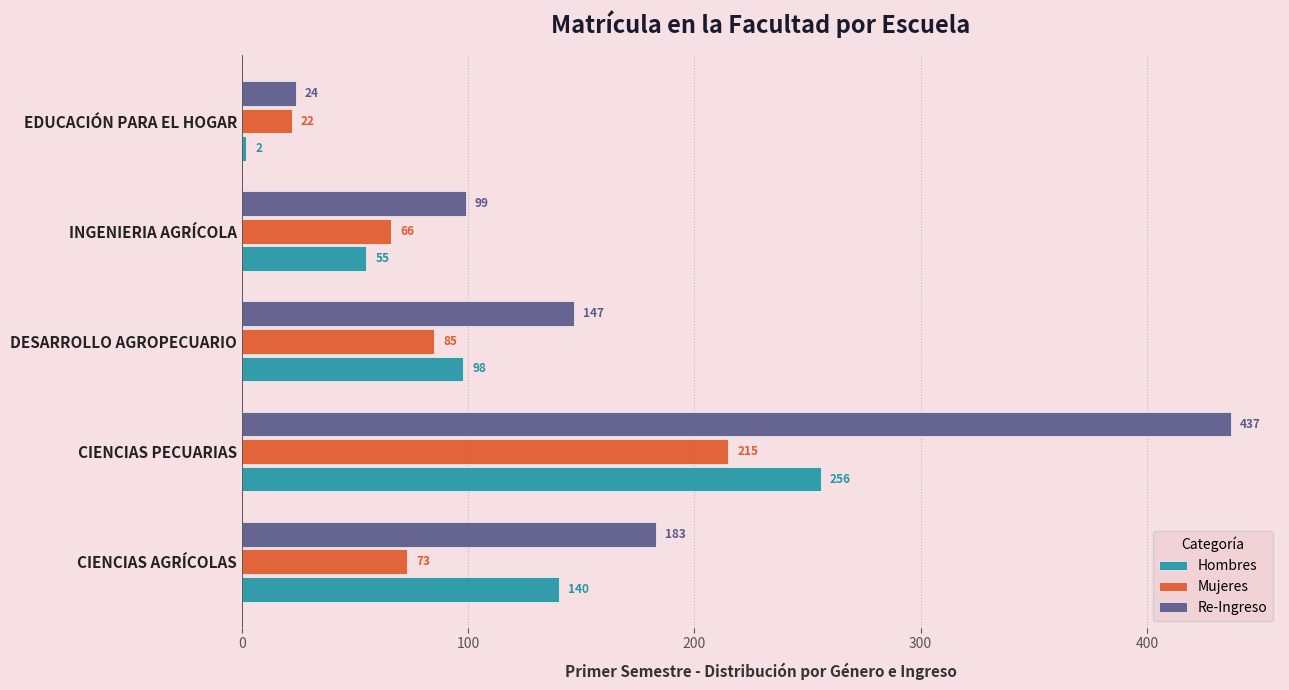

Which series has the widest spread of values?

Re-Ingreso